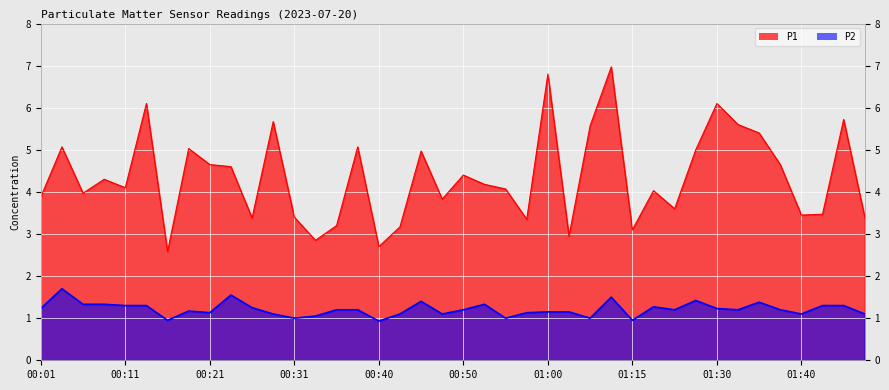

What is the total value across all series at 00:50?

5.6